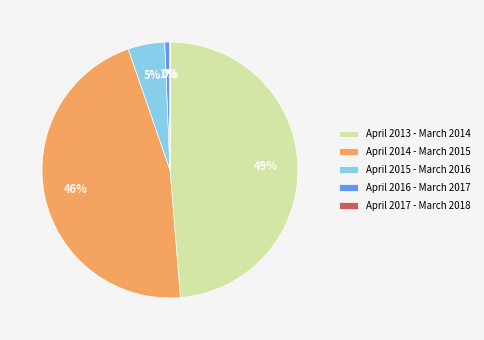

Is there any slice that represents more than half of the pie?

No